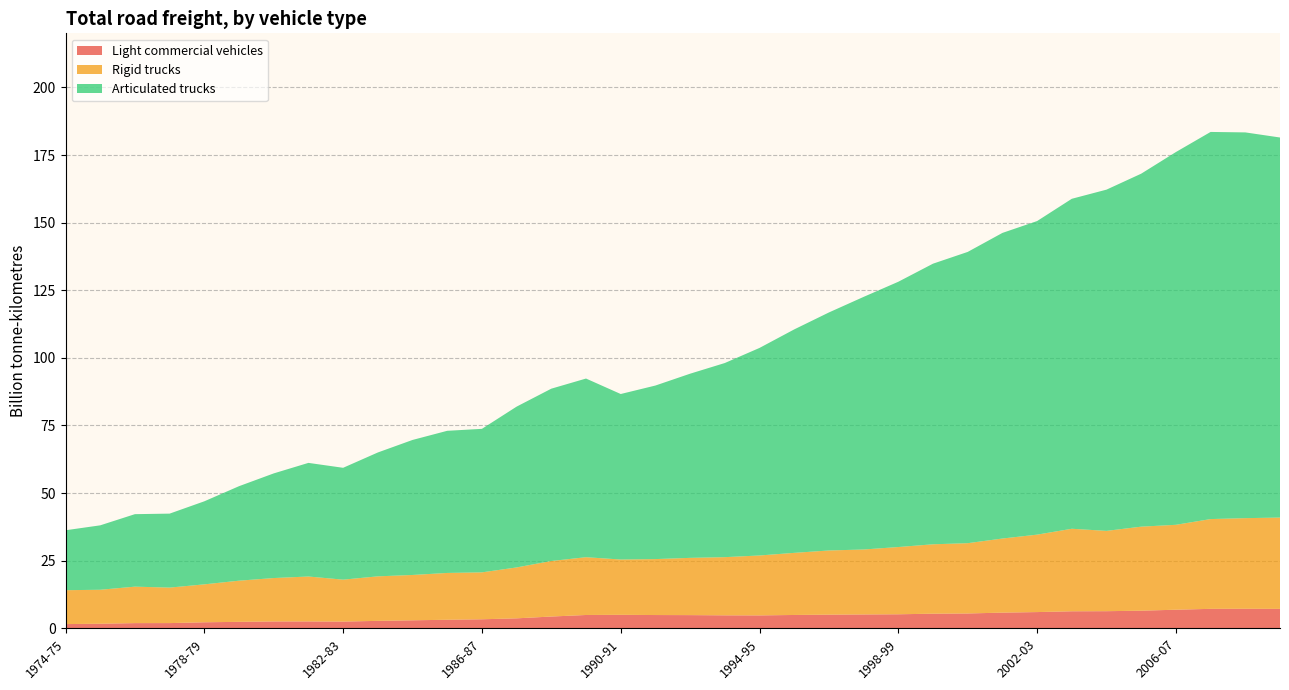

Reading left to right, what are all the values shown in this chart?

Light commercial vehicles: 1974-75=1.6	1975-76=1.7	1976-77=1.9	1977-78=1.9	1978-79=2.2	1979-80=2.4	1980-81=2.5	1981-82=2.5	1982-83=2.5	1983-84=2.8	1984-85=3.0	1985-86=3.2	1986-87=3.3	1987-88=3.7	1988-89=4.3	1989-90=4.9	1990-91=5.0	1991-92=4.9	1992-93=4.9	1993-94=4.8	1994-95=4.8	1995-96=4.9	1996-97=5.0	1997-98=5.1	1998-99=5.2	1999-00=5.4	2000-01=5.5	2001-02=5.8	2002-03=6.0	2003-04=6.3	2004-05=6.3	2005-06=6.5	2006-07=6.9	2007-08=7.2	2008-09=7.2	2009-10=7.2
Rigid trucks: 1974-75=12.5	1975-76=12.6	1976-77=13.5	1977-78=13.1	1978-79=14.0	1979-80=15.2	1980-81=16.0	1981-82=16.6	1982-83=15.5	1983-84=16.5	1984-85=16.8	1985-86=17.3	1986-87=17.4	1987-88=18.8	1988-89=20.5	1989-90=21.4	1990-91=20.5	1991-92=20.7	1992-93=21.2	1993-94=21.5	1994-95=22.2	1995-96=23.0	1996-97=23.7	1997-98=24.0	1998-99=24.9	1999-00=25.7	2000-01=26.0	2001-02=27.4	2002-03=28.6	2003-04=30.5	2004-05=29.7	2005-06=31.1	2006-07=31.4	2007-08=33.2	2008-09=33.5	2009-10=33.8
Articulated trucks: 1974-75=22.2	1975-76=23.8	1976-77=26.8	1977-78=27.4	1978-79=30.7	1979-80=34.9	1980-81=38.7	1981-82=42.0	1982-83=41.4	1983-84=45.8	1984-85=49.9	1985-86=52.6	1986-87=53.1	1987-88=59.5	1988-89=63.7	1989-90=66.1	1990-91=61.2	1991-92=64.2	1992-93=68.1	1993-94=71.8	1994-95=76.7	1995-96=82.6	1996-97=88.0	1997-98=93.4	1998-99=98.1	1999-00=103.8	2000-01=107.7	2001-02=113.0	2002-03=116.0	2003-04=122.0	2004-05=126.2	2005-06=130.5	2006-07=137.8	2007-08=143.2	2008-09=142.6	2009-10=140.5